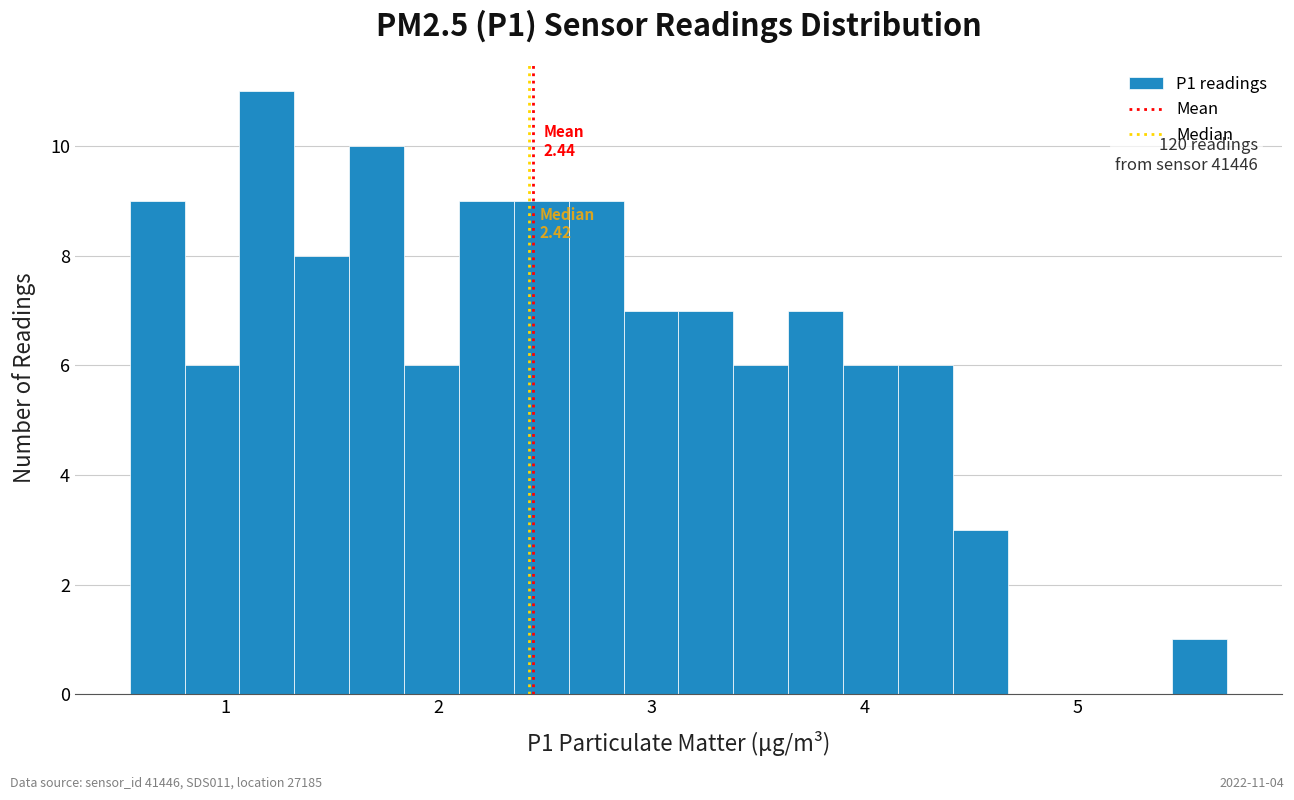

Read against the x-axis, roughly where is the centre of the tallest bar?

1.2